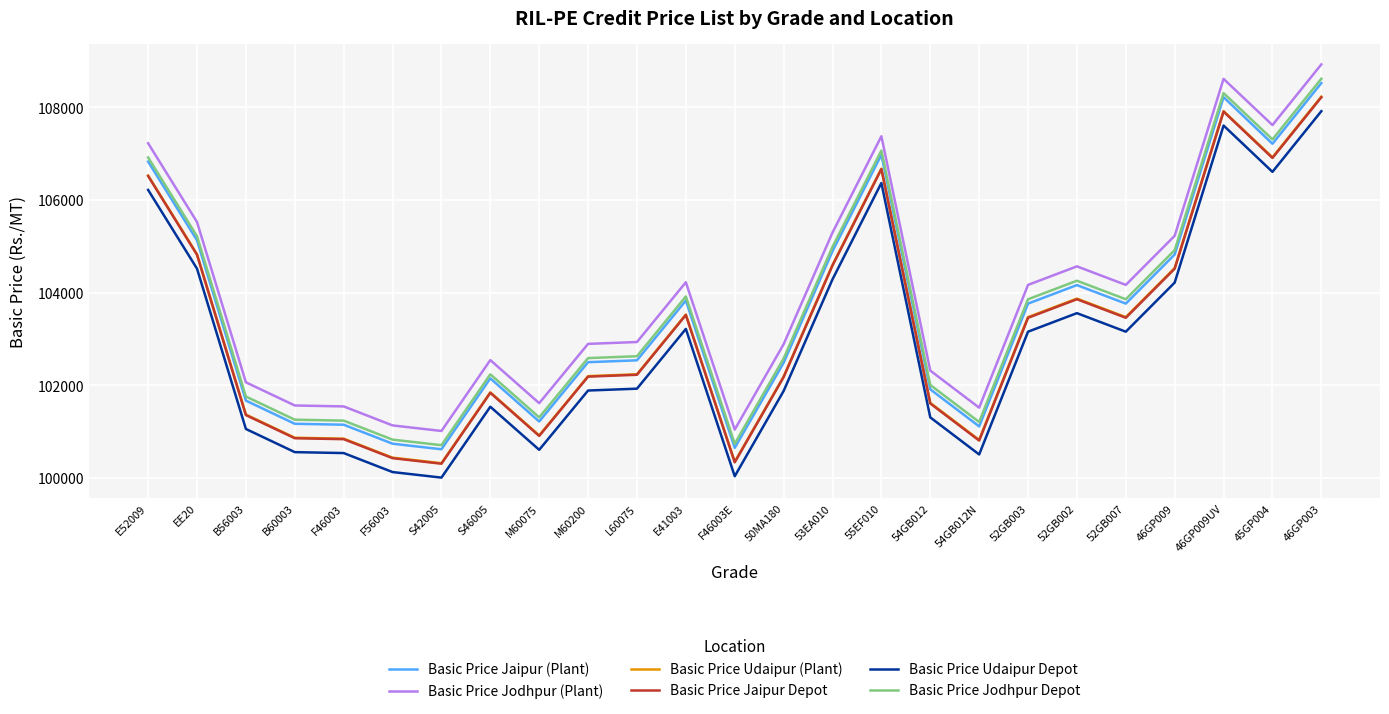

What position from the right is B56003?

23